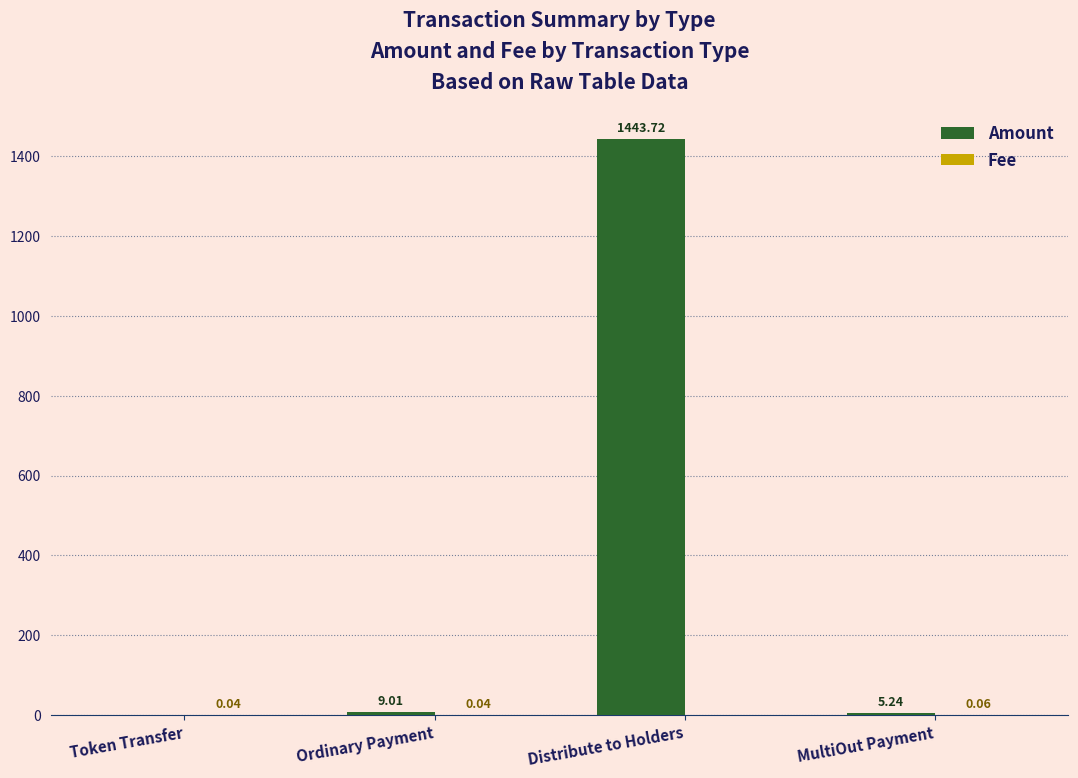

Which series changed the most between Distribute to Holders and MultiOut Payment?

Amount